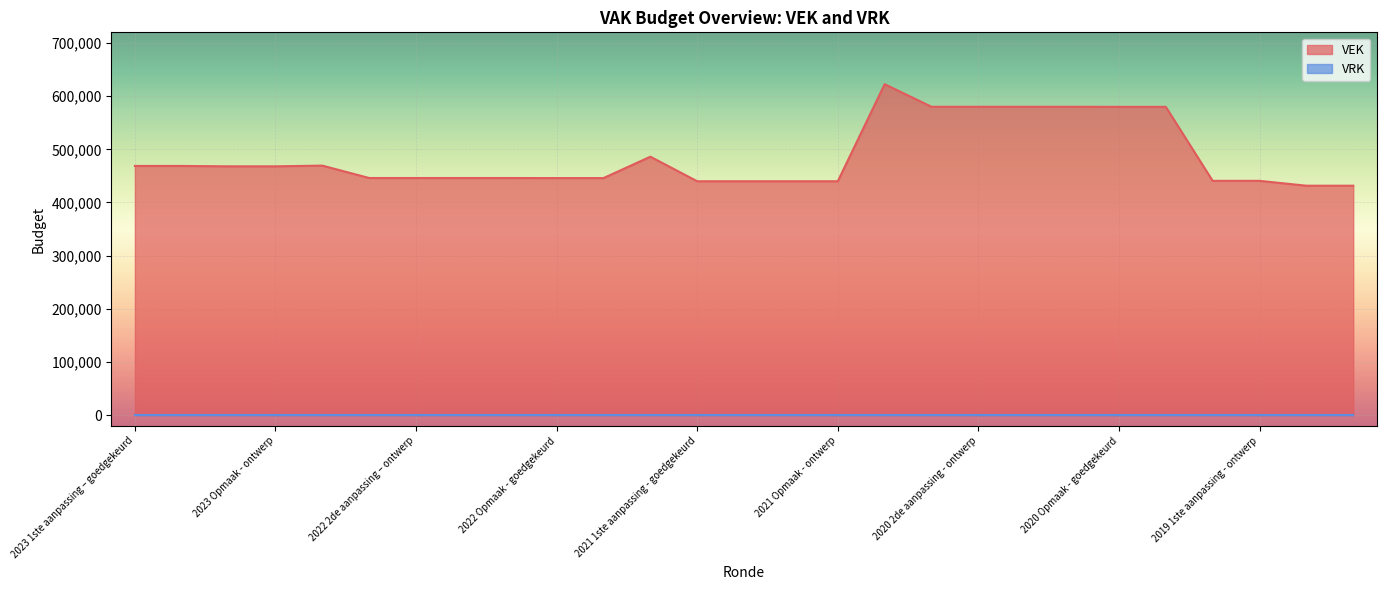

What is the value of the 25th point from the left?

440728